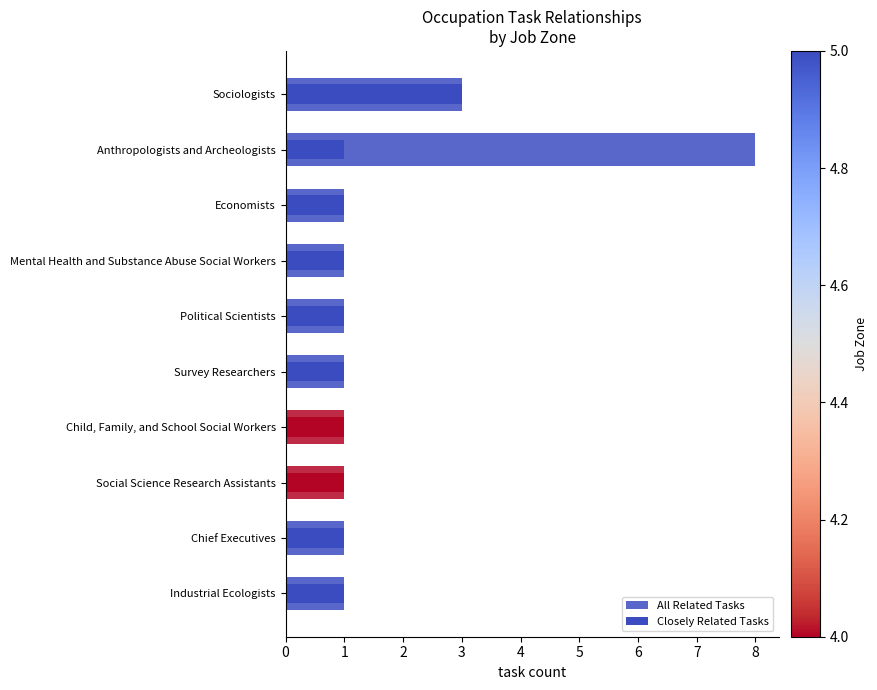

Rank the series by their average value, from highest to lowest.

All Related Tasks, Closely Related Tasks